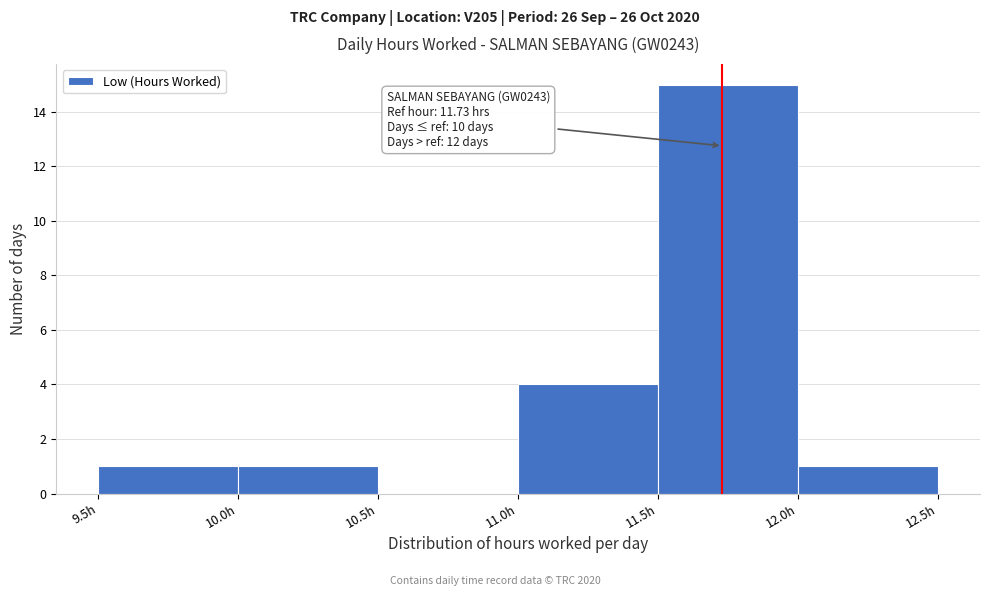

Which range on the x-axis has the tallest bar?

11.5 to 12.0